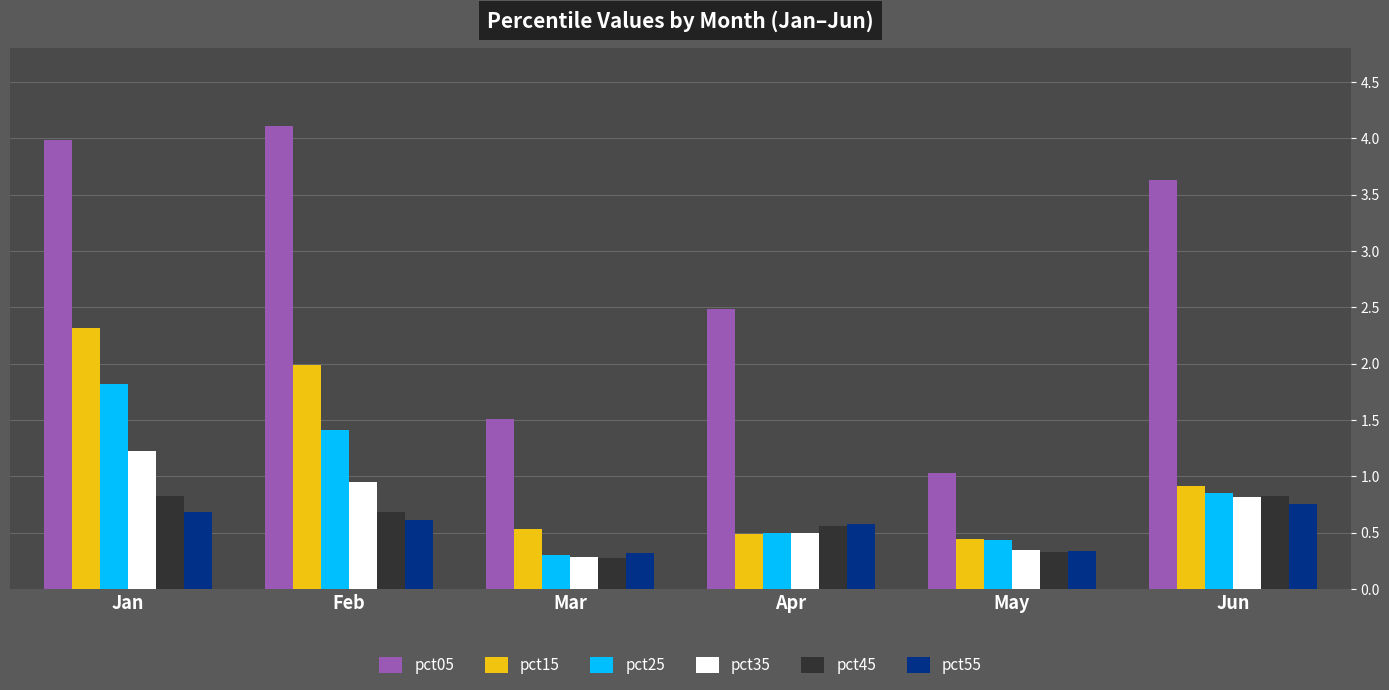

At which label does pct05 first exceed 3?

Jan